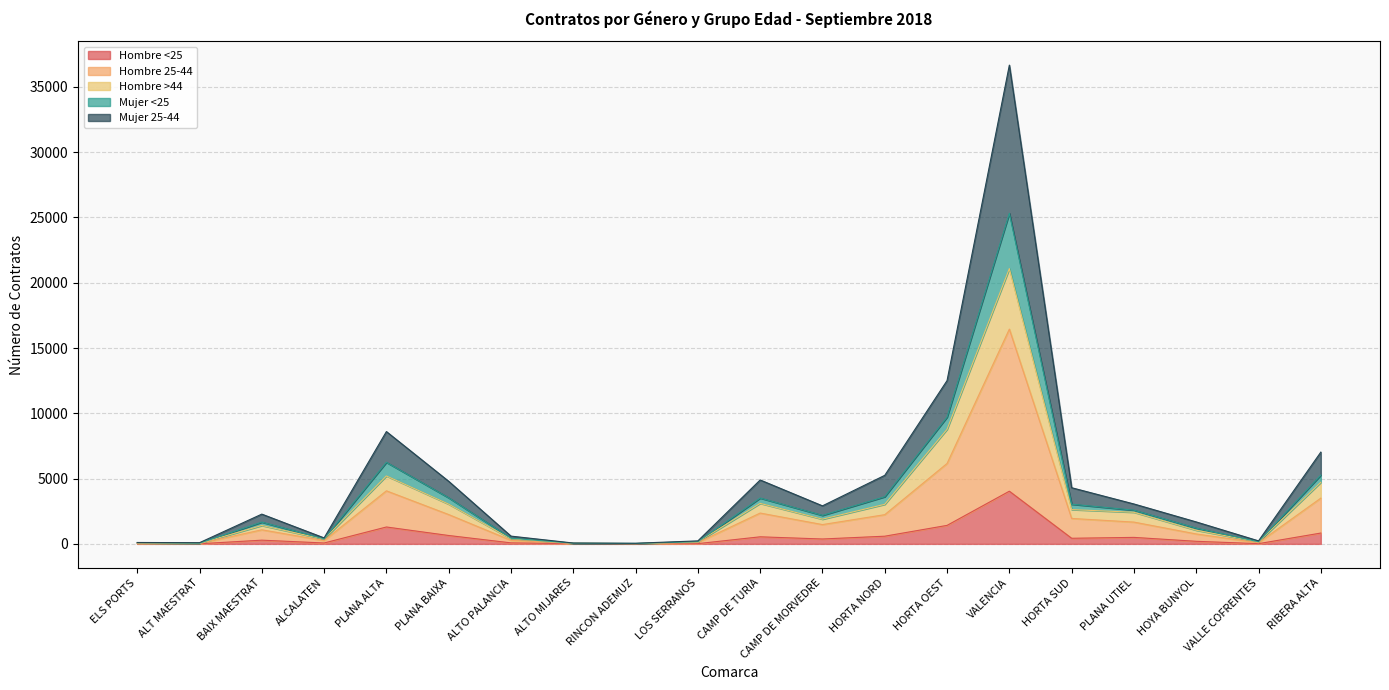

At which category is the sum across all series the highest?

VALENCIA